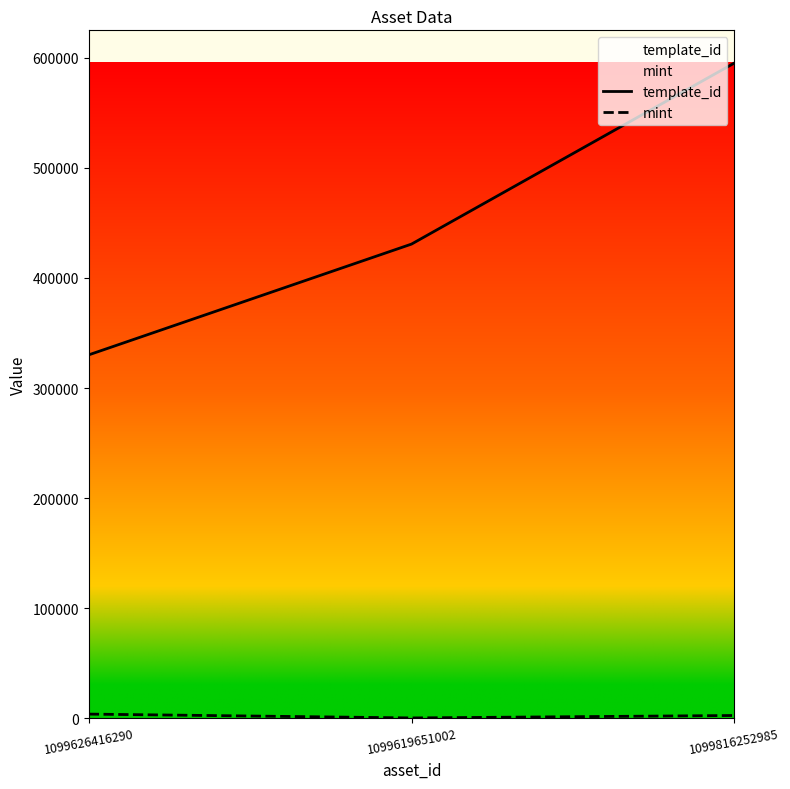

At which label is mint closest to 1967?

1099816252985